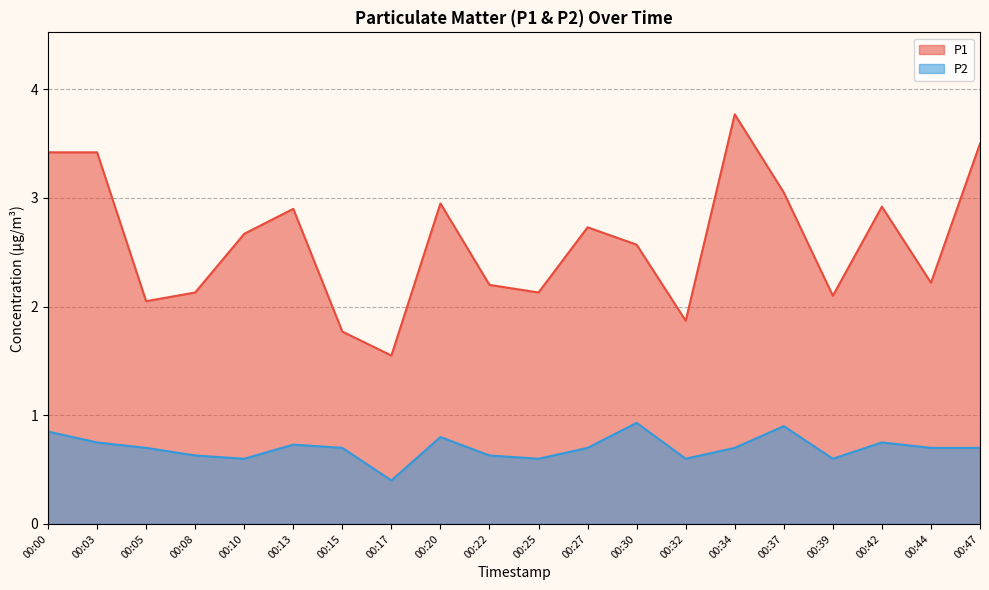

How many values in the P1 series are below 2?

3